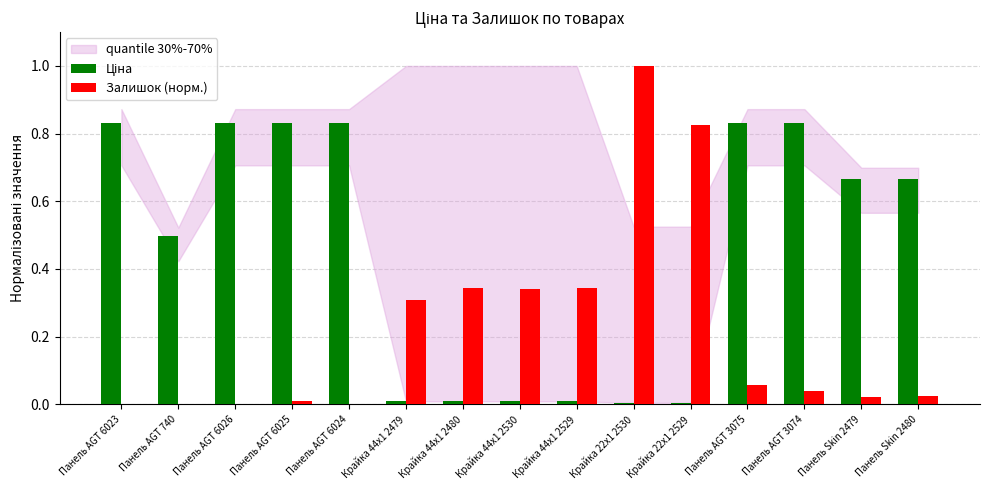

Which category has the highest value in the Залишок (норм.) series?

Крайка 22x1 2530